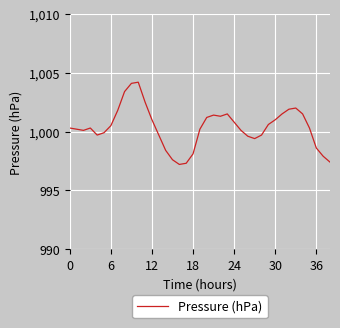

What is the greatest value displayed?

1004.2